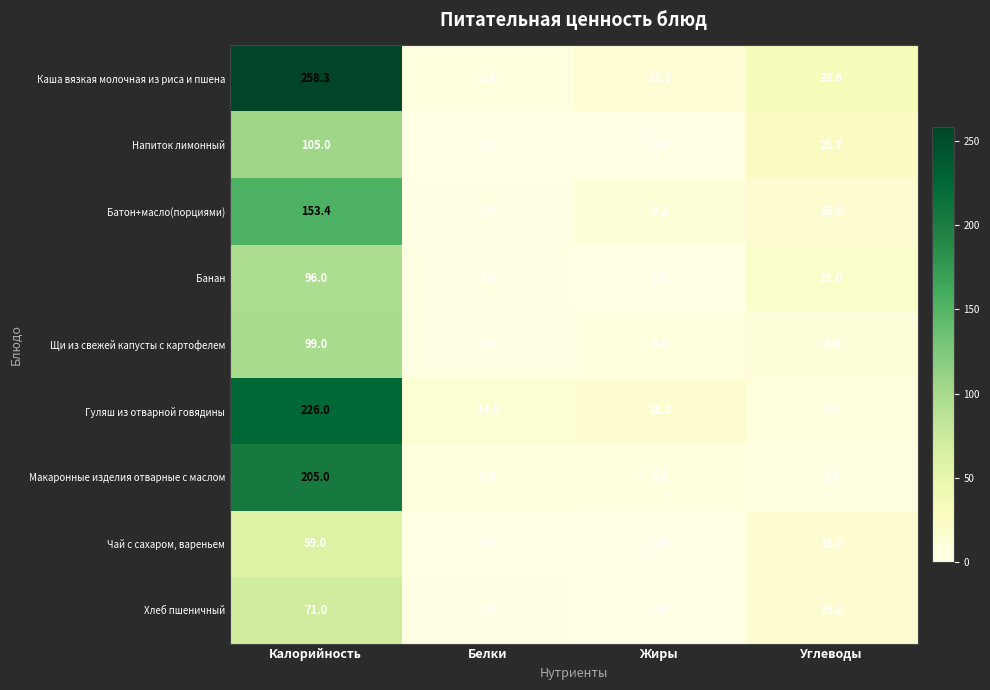

How many data points does each series have?

4